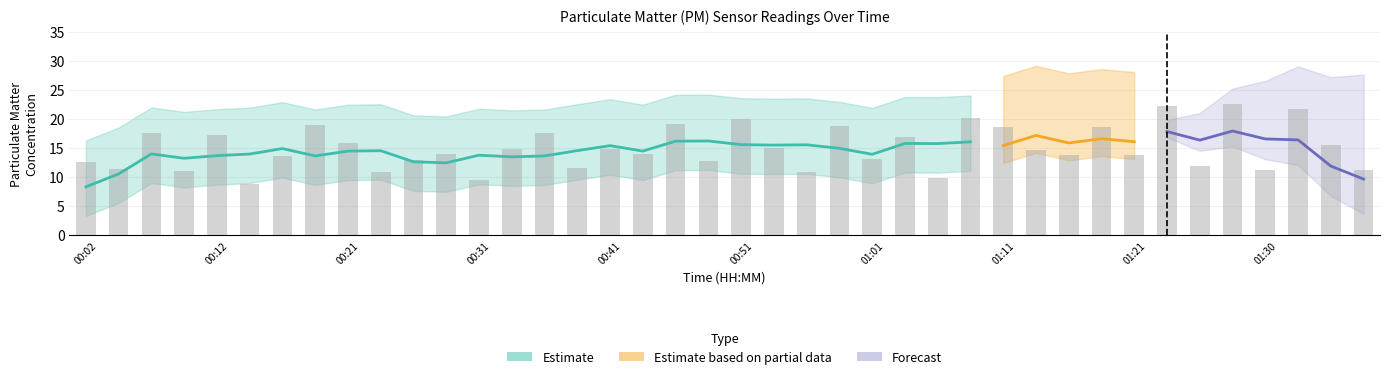

What is the sum of the values at 00:44 and 00:36?

31.6